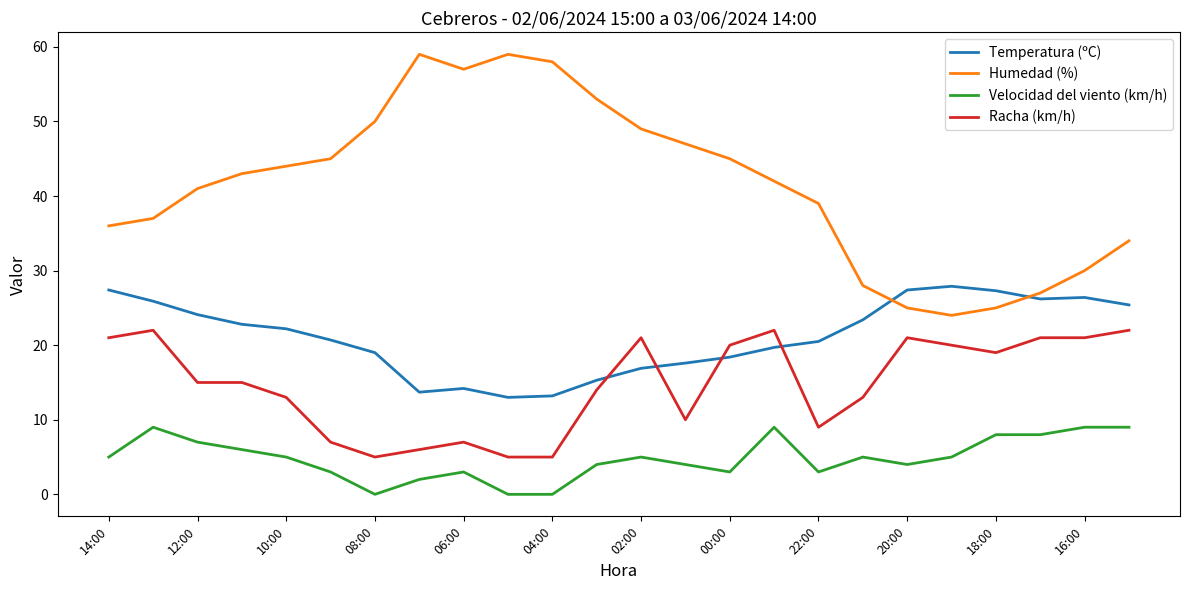

What is the minimum value for Humedad (%)?

24.0